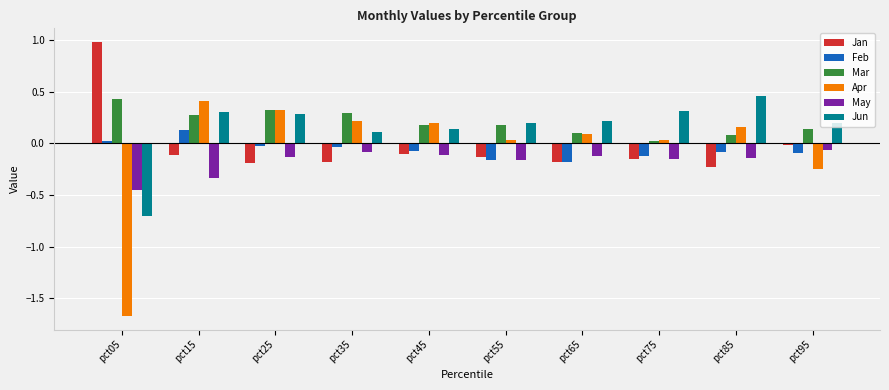

Which category has the highest value across all series?

pct05